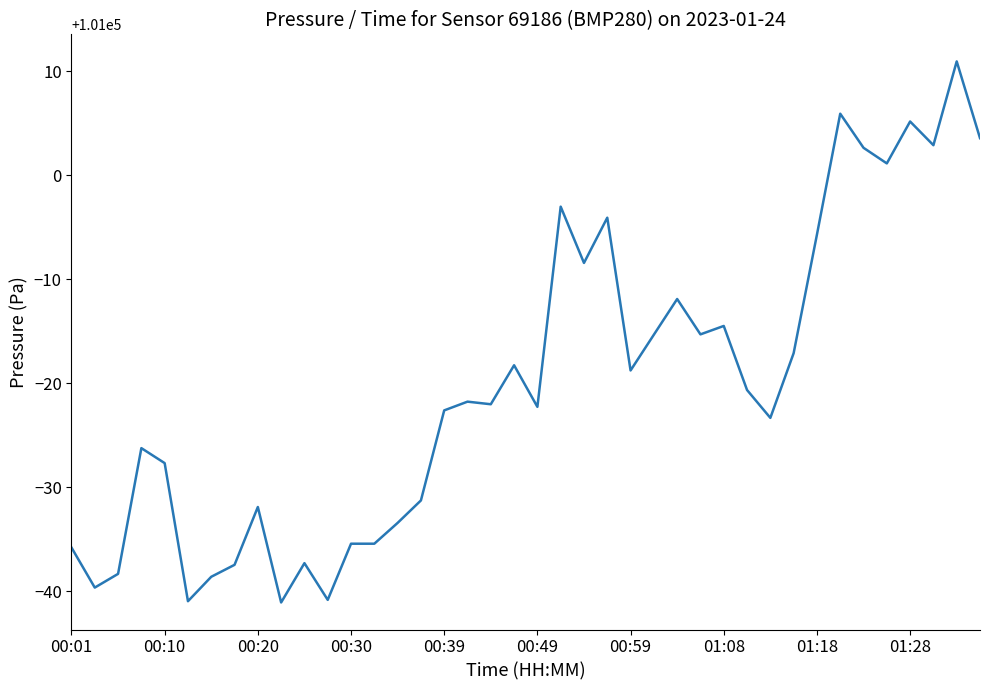

What is the difference between the maximum and minimum values?

52.0